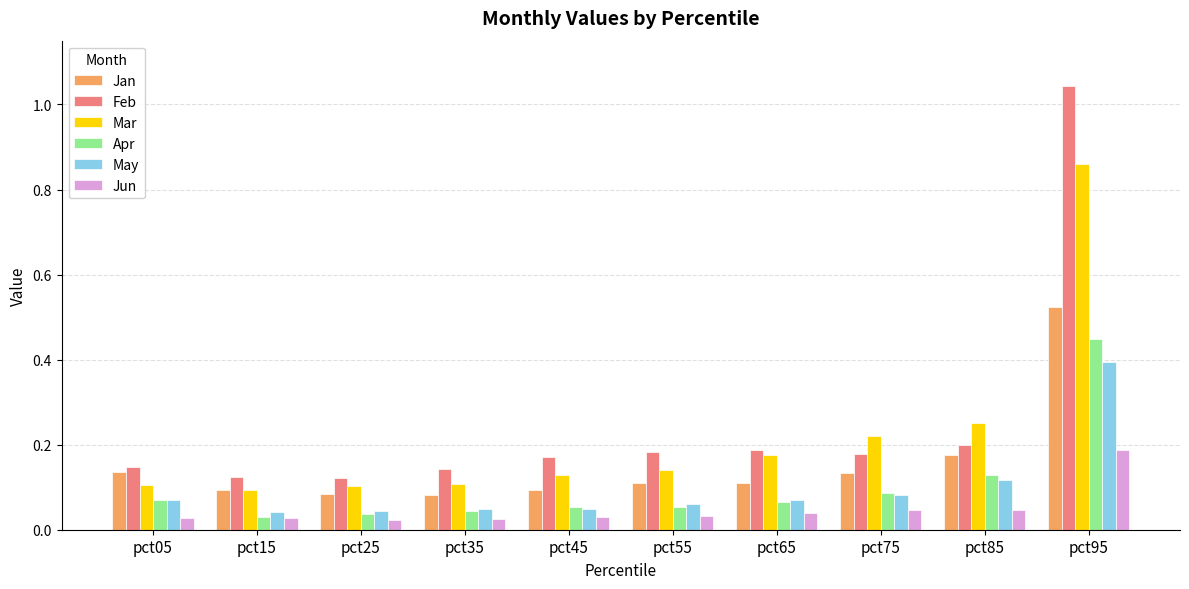

Rank the series by their maximum value, from lowest to highest.

Jun, May, Apr, Jan, Mar, Feb